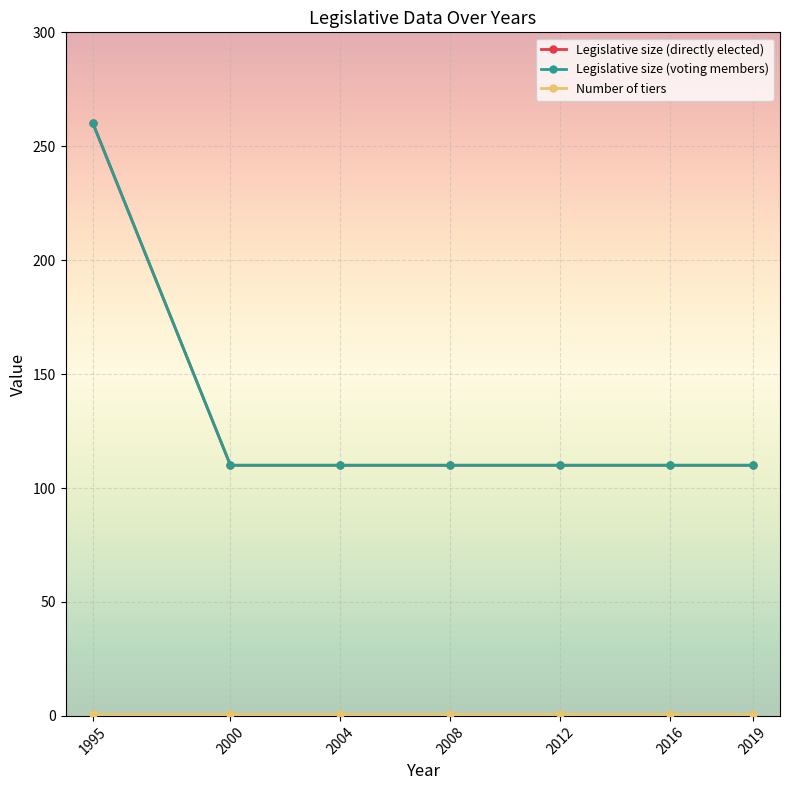

At 1995, list the series in order from smallest to largest.

Number of tiers, Legislative size (directly elected), Legislative size (voting members)